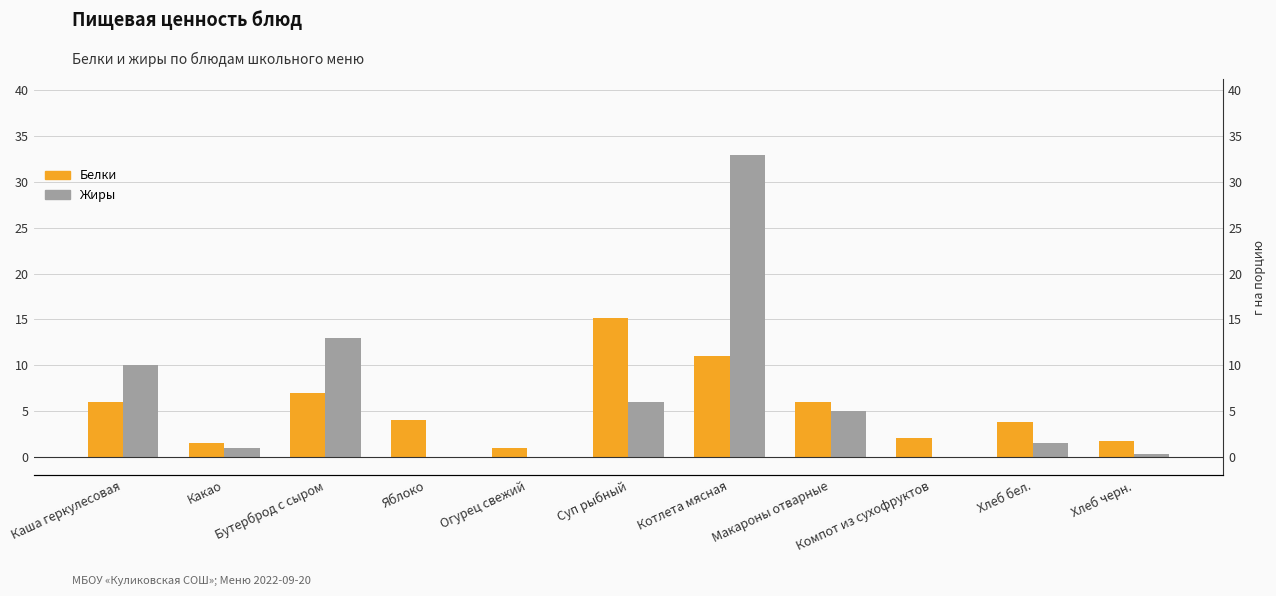

At which category does the chart reach its minimum across all series?

Яблоко